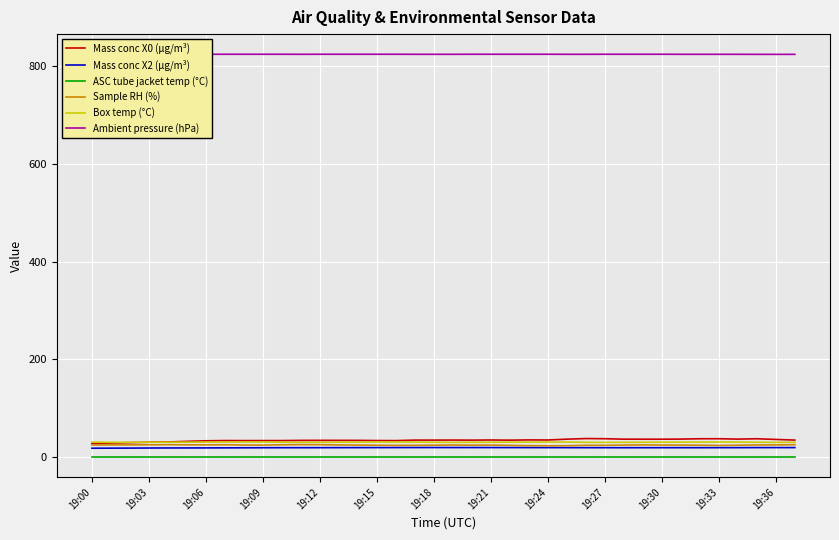

How many Box temp (°C) values are between 30 and 31?

38